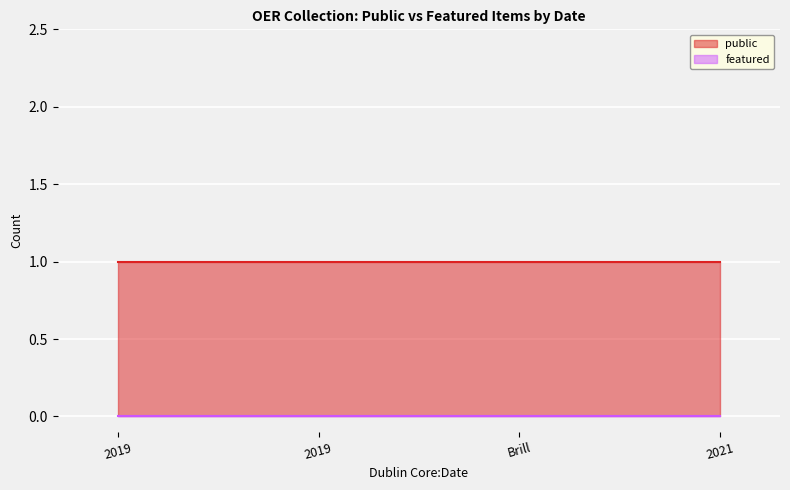

Is it true that featured equals 0 at Brill?

True